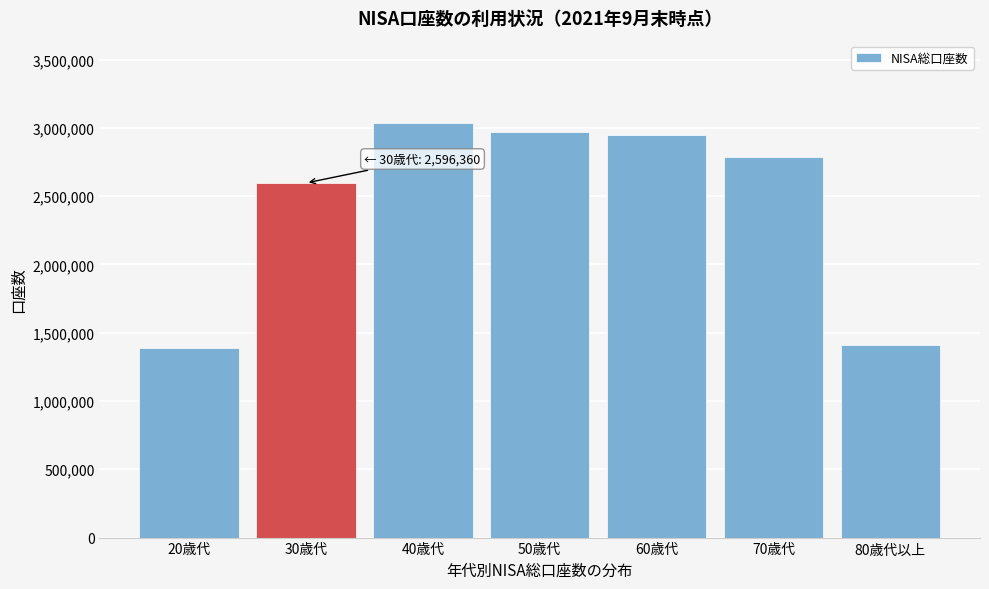

Reading left to right, what are all the values shown in this chart?

20歳代=1390462	30歳代=2596360	40歳代=3032033	50歳代=2972369	60歳代=2949155	70歳代=2784616	80歳代以上=1407404